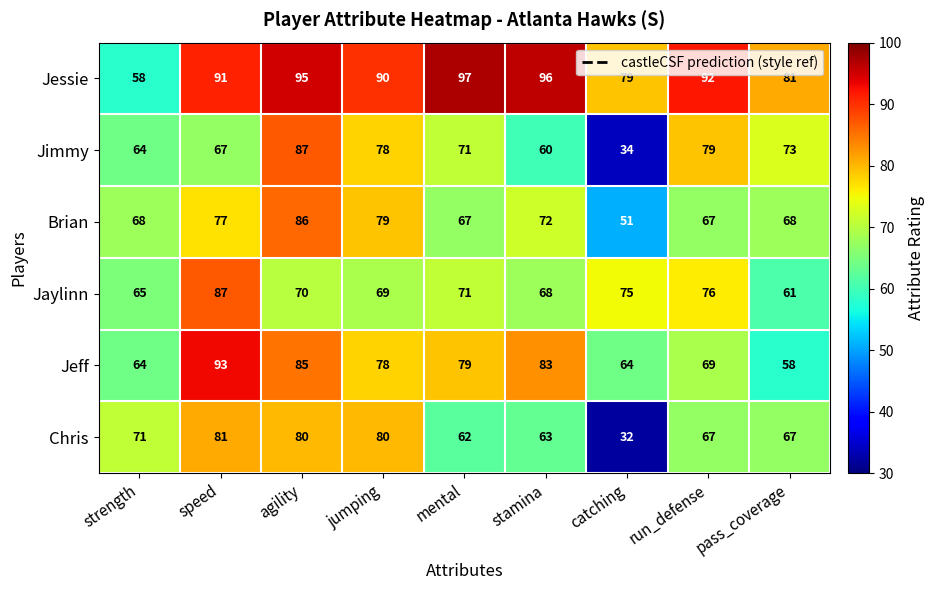

What is the greatest value displayed?

97